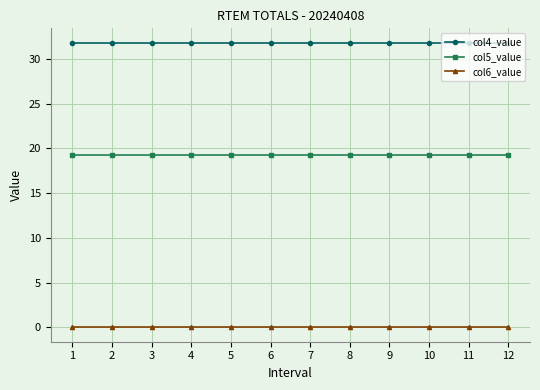

What is the minimum value for col4_value?

31.8